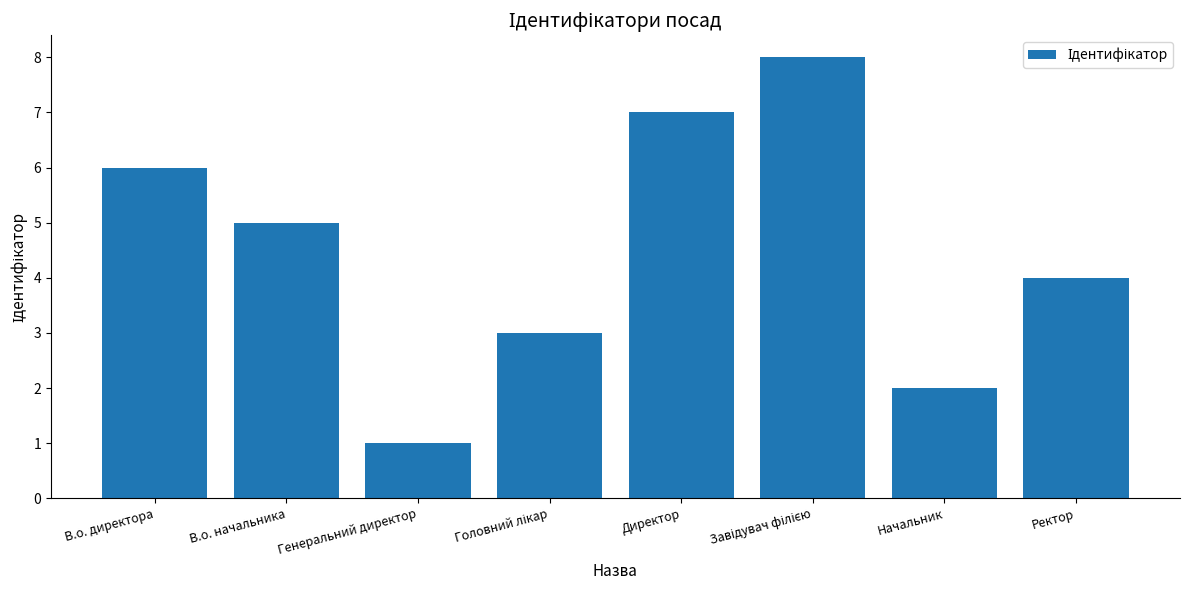

Reading left to right, list all the values displayed in this chart.

6	5	1	3	7	8	2	4